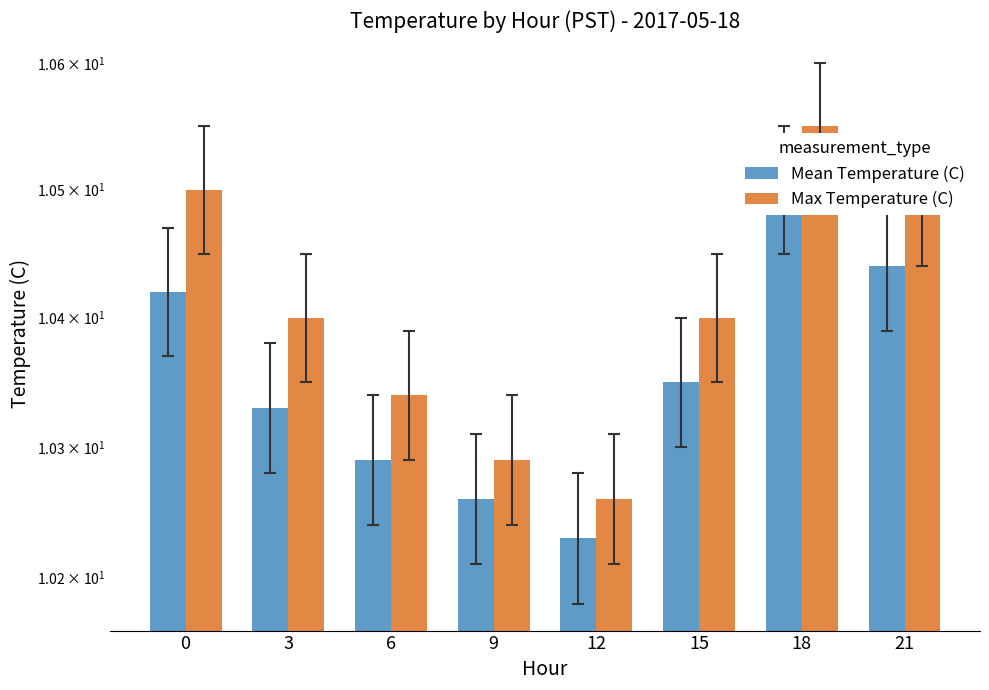

Is it true that Mean Temperature (C) equals 10.3 at 6?

True